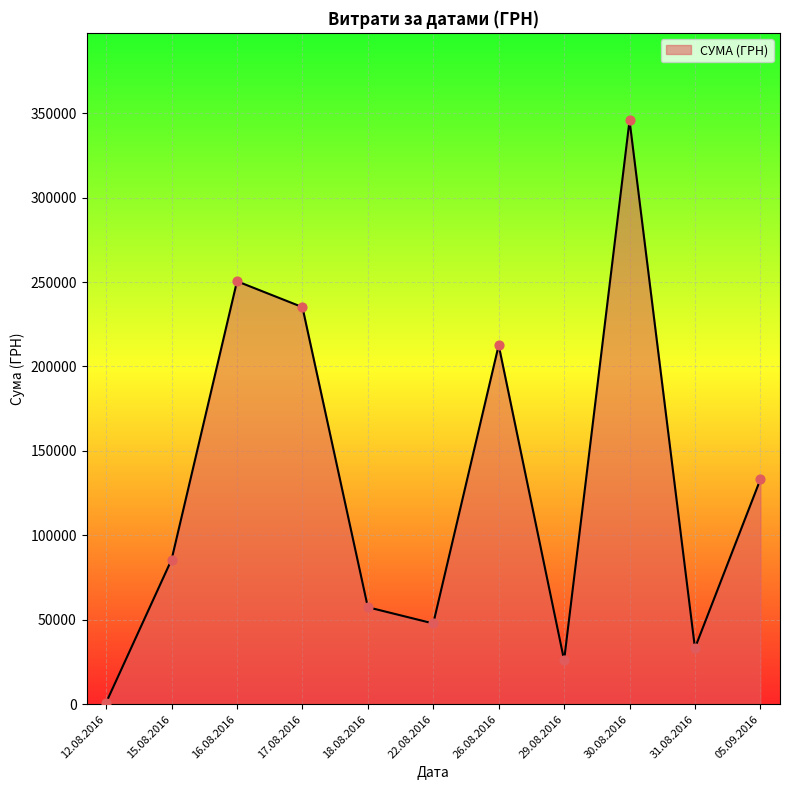

Between 30.08.2016 and 16.08.2016, which is larger?

30.08.2016